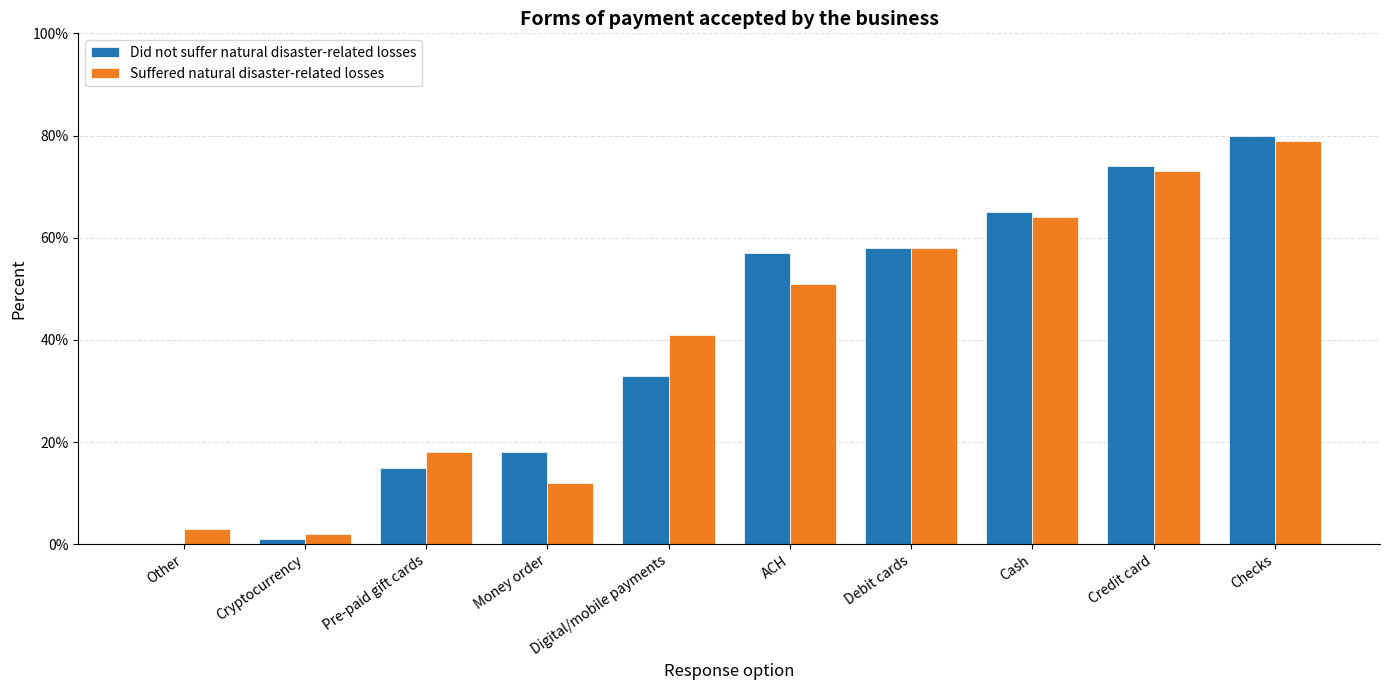

List the labels in order of Did not suffer natural disaster-related losses value, smallest first.

Other, Cryptocurrency, Pre-paid gift cards, Money order, Digital/mobile payments, ACH, Debit cards, Cash, Credit card, Checks